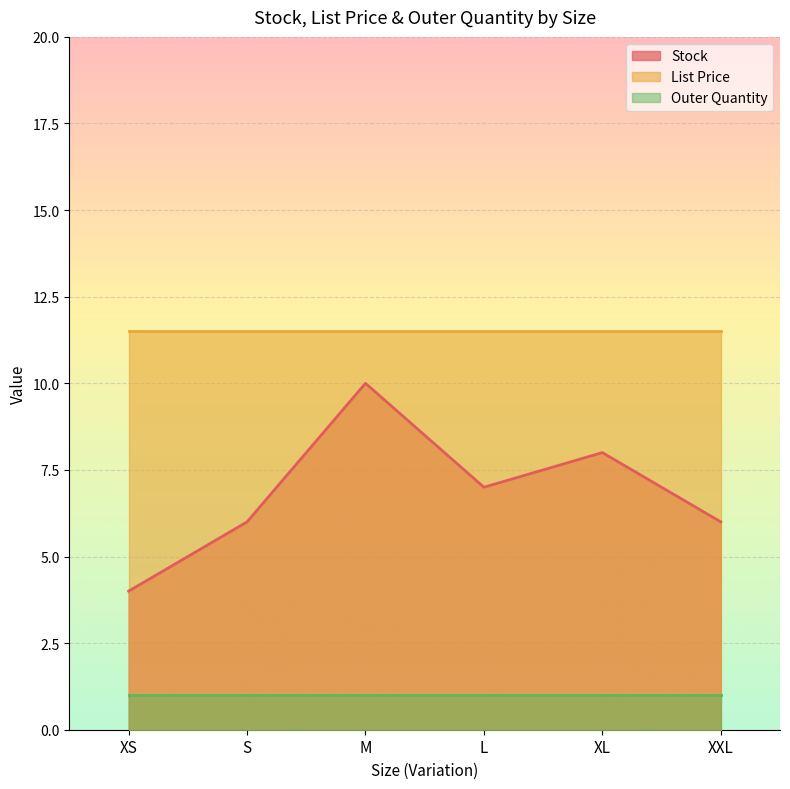

True or false: List Price and Stock intersect in this chart.

False